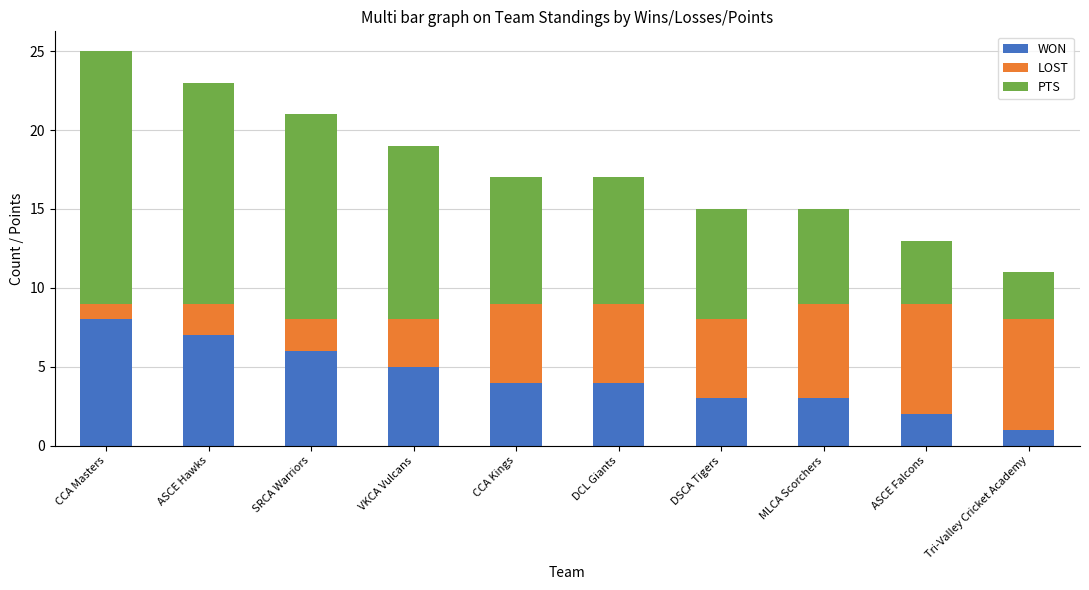

What is the total value across all series at CCA Masters?

25